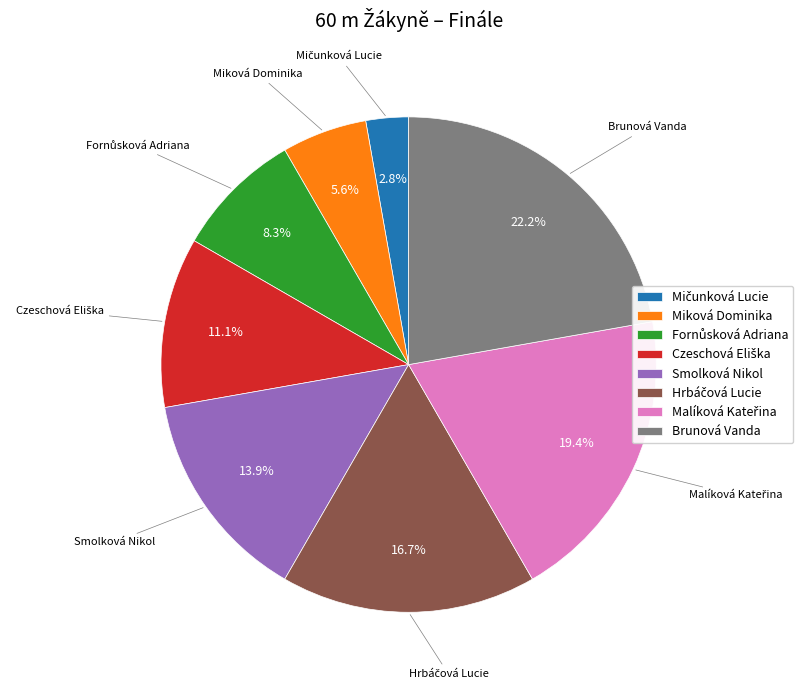

Does any single category account for the majority?

No